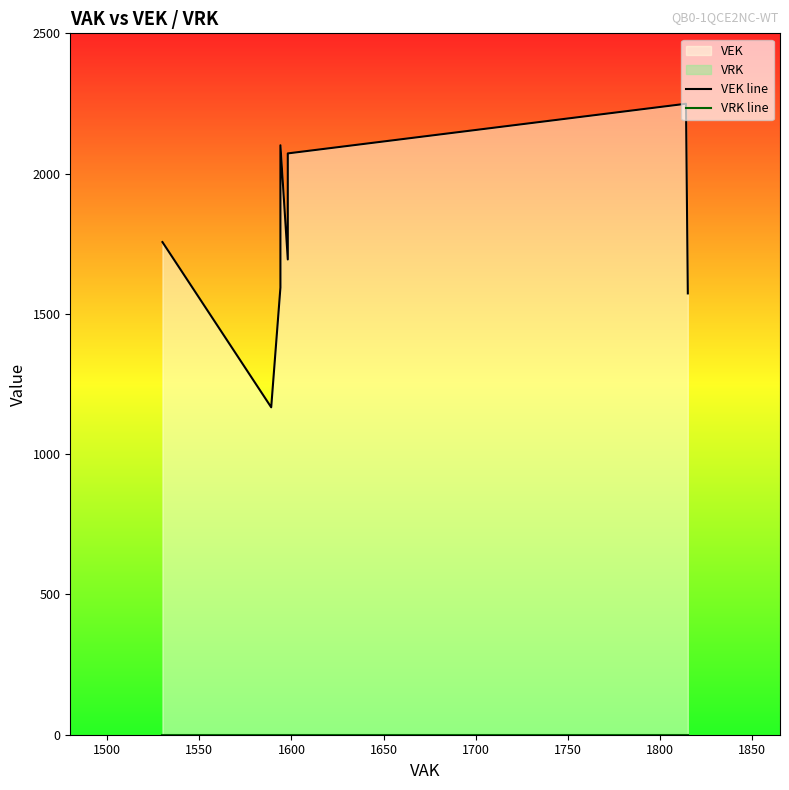

Reading right to left, what are all the values shown in this chart?

VEK line: 1573	2249	2072	1694	2101	1594	1594	1167	1756
VRK line: 0	0	0	0	0	0	0	0	0